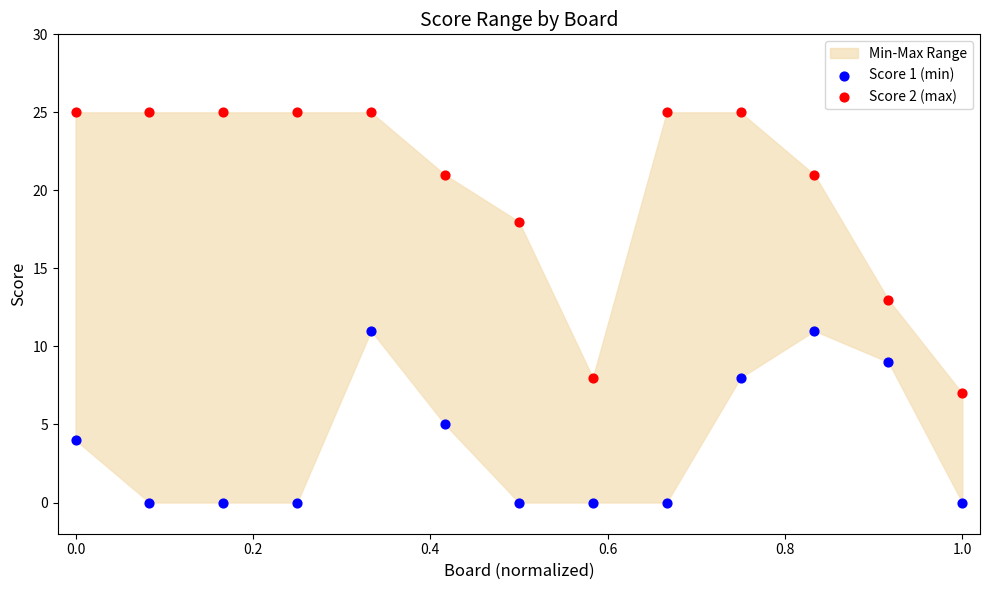

Which series reaches the maximum Y coordinate?

Score 2 (max)